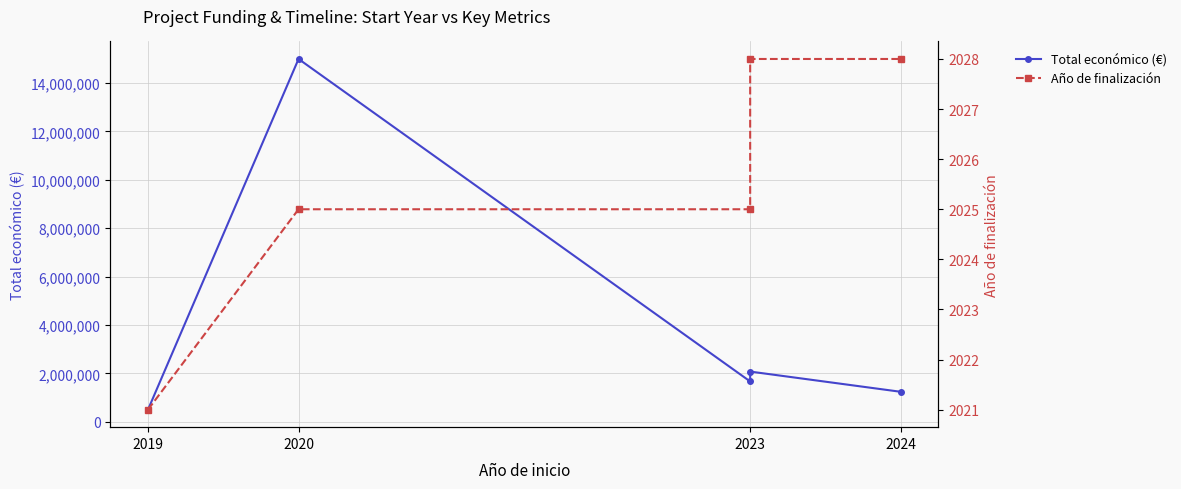

How many categories are shown in the chart?

5